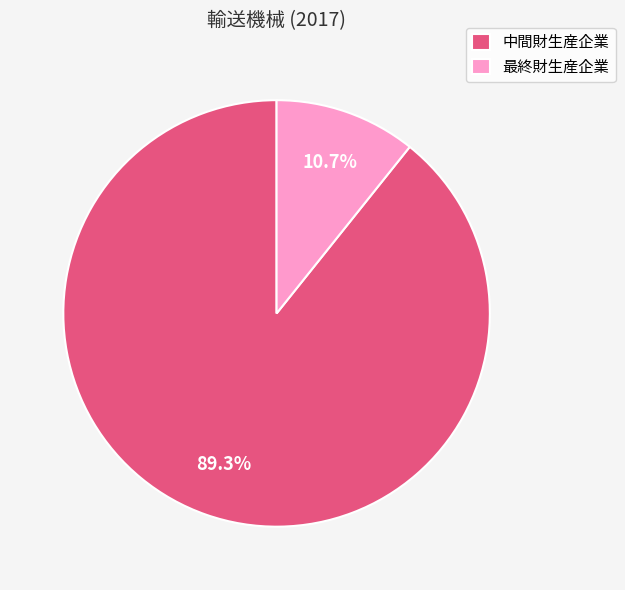

Is there any slice that represents more than half of the pie?

Yes